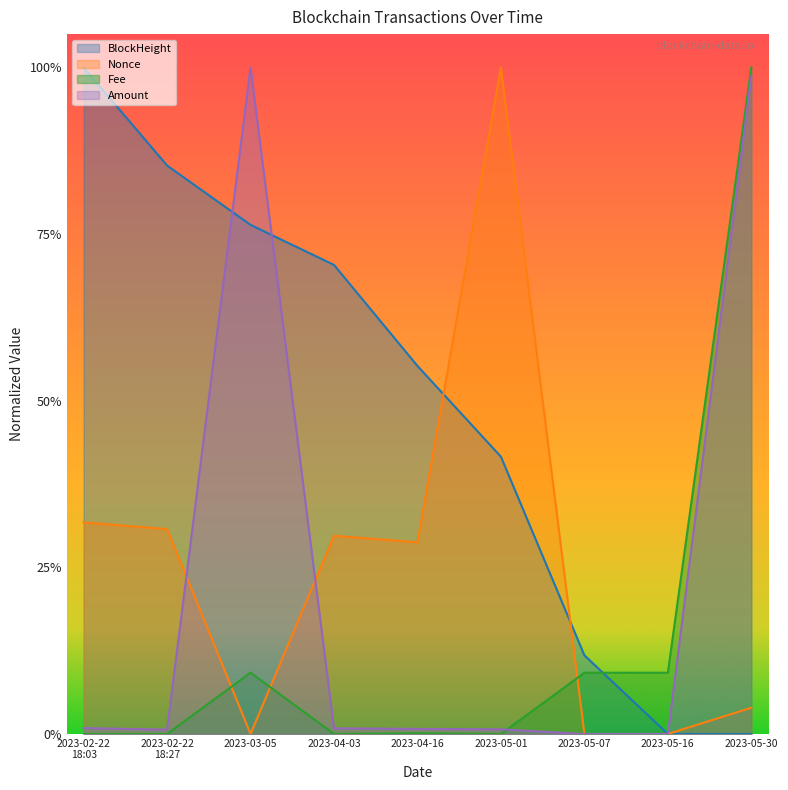

What is the total value across all series at 2023-02-22
18:03?

1.3